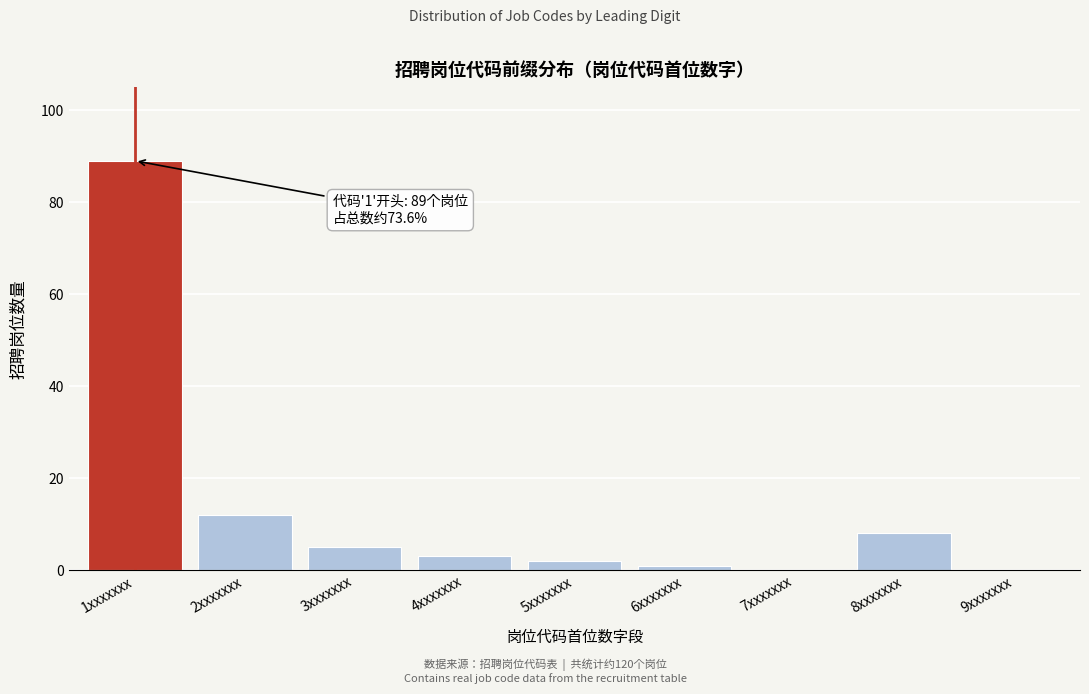

Reading left to right, extract all data points from this chart.

1xxxxxxx=89	2xxxxxxx=12	3xxxxxxx=5	4xxxxxxx=3	5xxxxxxx=2	6xxxxxxx=1	7xxxxxxx=0	8xxxxxxx=8	9xxxxxxx=0